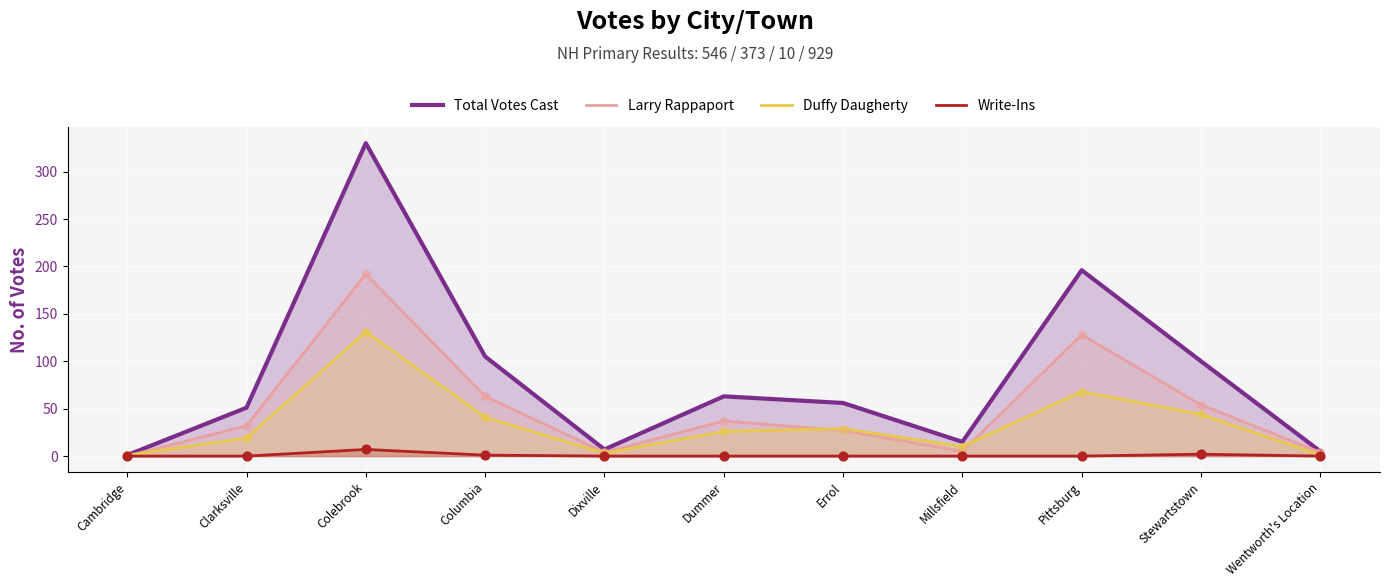

Which series contains the lowest Y value?

Larry Rappaport